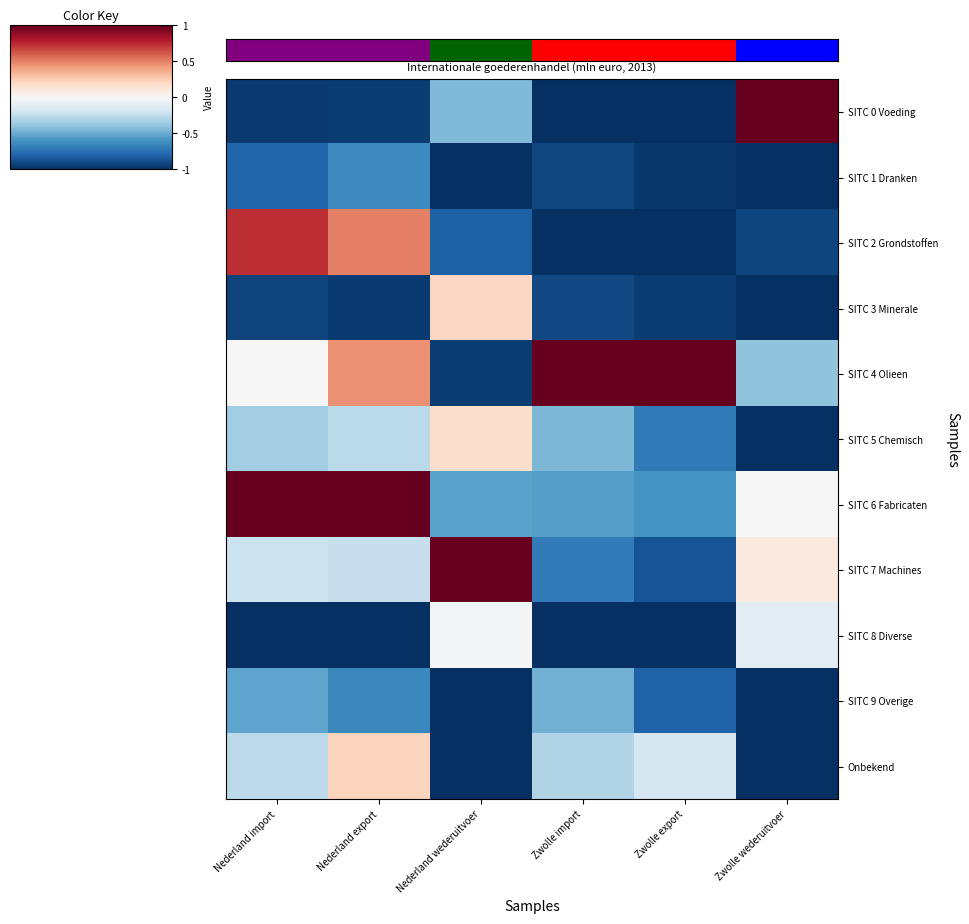

Which category has the lowest value across all series?

Zwolle import